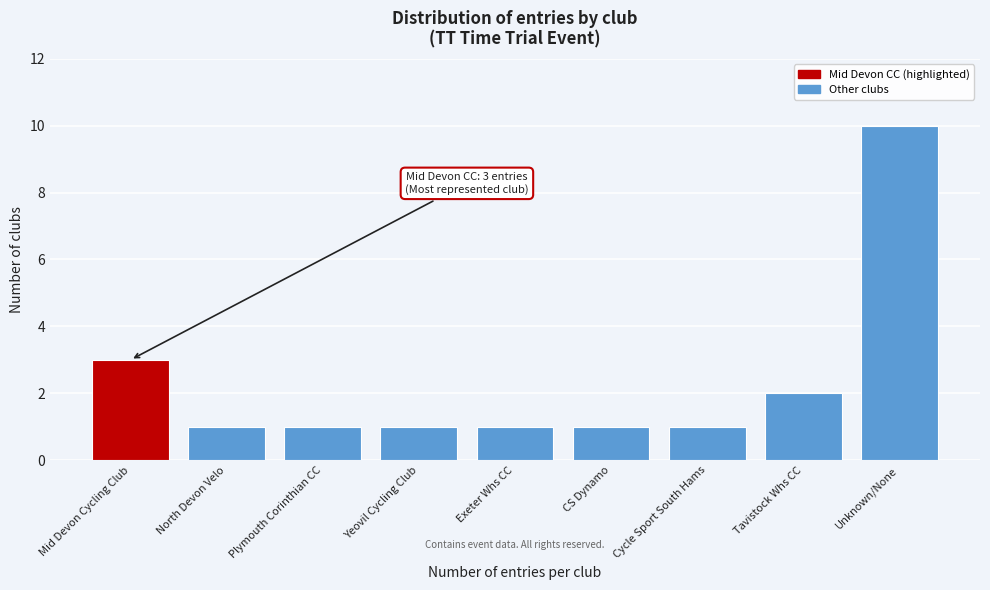

Reading left to right, extract all data points from this chart.

Mid Devon Cycling Club=3	North Devon Velo=1	Plymouth Corinthian CC=1	Yeovil Cycling Club=1	Exeter Whs CC=1	CS Dynamo=1	Cycle Sport South Hams=1	Tavistock Whs CC=2	Unknown/None=10